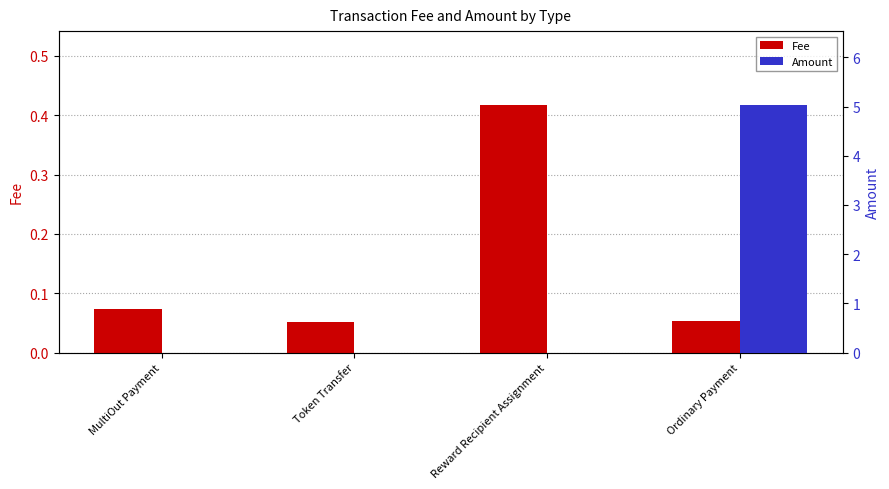

How many values in Amount are above zero?

2